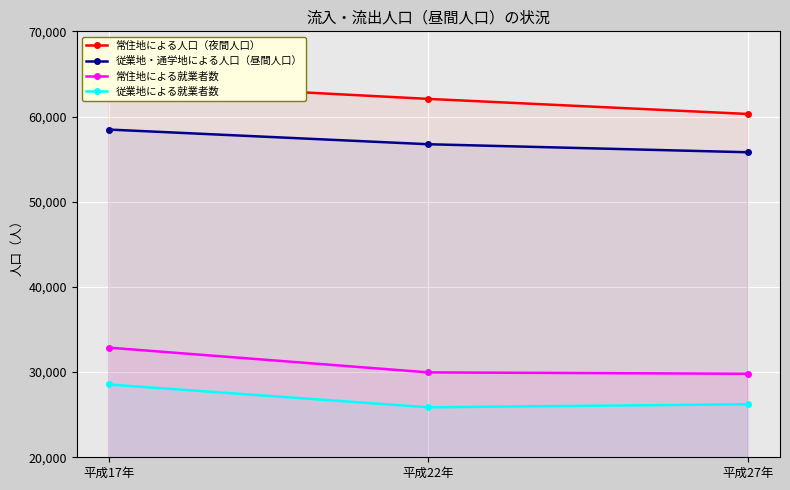

How many lines are shown in the chart?

4